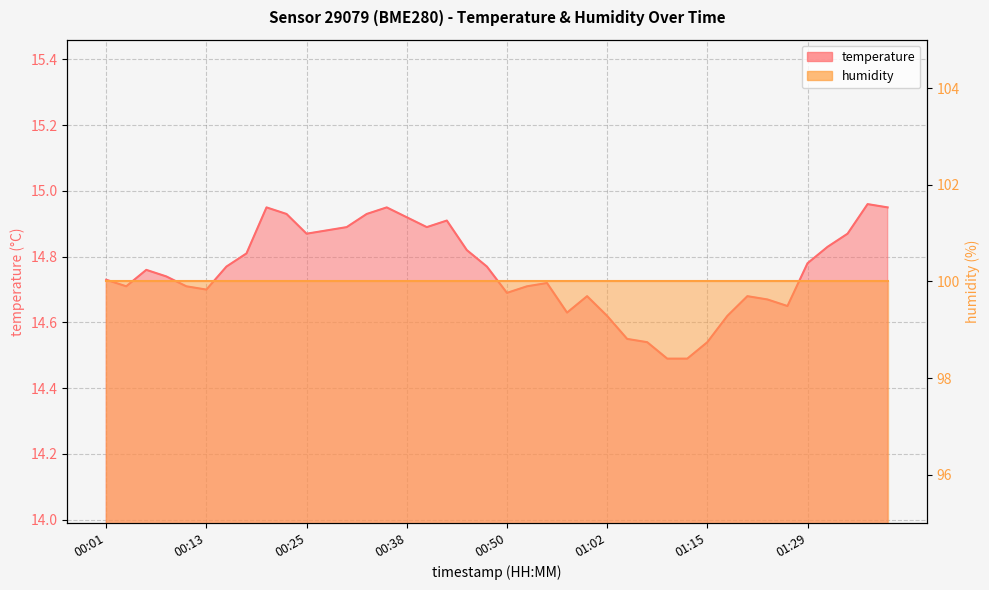

Reading right to left, transcribe all the data shown in this chart.

01:39=14.9	01:37=15.0	01:34=14.9	01:32=14.8	01:29=14.8	01:27=14.7	01:25=14.7	01:22=14.7	01:17=14.6	01:15=14.5	01:12=14.5	01:10=14.5	01:07=14.5	01:05=14.6	01:02=14.6	01:00=14.7	00:58=14.6	00:55=14.7	00:53=14.7	00:50=14.7	00:47=14.8	00:45=14.8	00:42=14.9	00:40=14.9	00:38=14.9	00:35=14.9	00:33=14.9	00:30=14.9	00:28=14.9	00:25=14.9	00:23=14.9	00:21=14.9	00:18=14.8	00:16=14.8	00:13=14.7	00:11=14.7	00:08=14.7	00:06=14.8	00:04=14.7	00:01=14.7